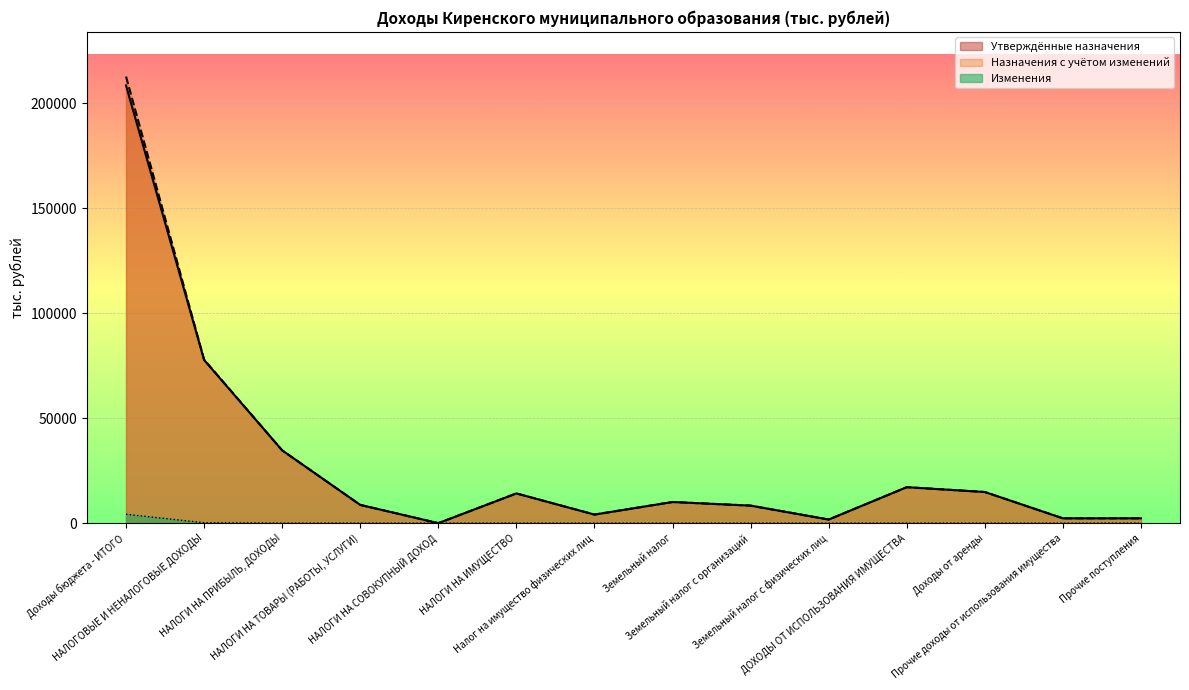

Rank the categories by value from highest to lowest.

Доходы бюджета - ИТОГО, НАЛОГОВЫЕ И НЕНАЛОГОВЫЕ ДОХОДЫ, НАЛОГИ НА ПРИБЫЛЬ, ДОХОДЫ, НАЛОГИ НА ТОВАРЫ (РАБОТЫ, УСЛУГИ), НАЛОГИ НА СОВОКУПНЫЙ ДОХОД, НАЛОГИ НА ИМУЩЕСТВО, Налог на имущество физических лиц, Земельный налог, Земельный налог с организаций, Земельный налог с физических лиц, ДОХОДЫ ОТ ИСПОЛЬЗОВАНИЯ ИМУЩЕСТВА, Доходы от аренды, Прочие доходы от использования имущества, Прочие поступления